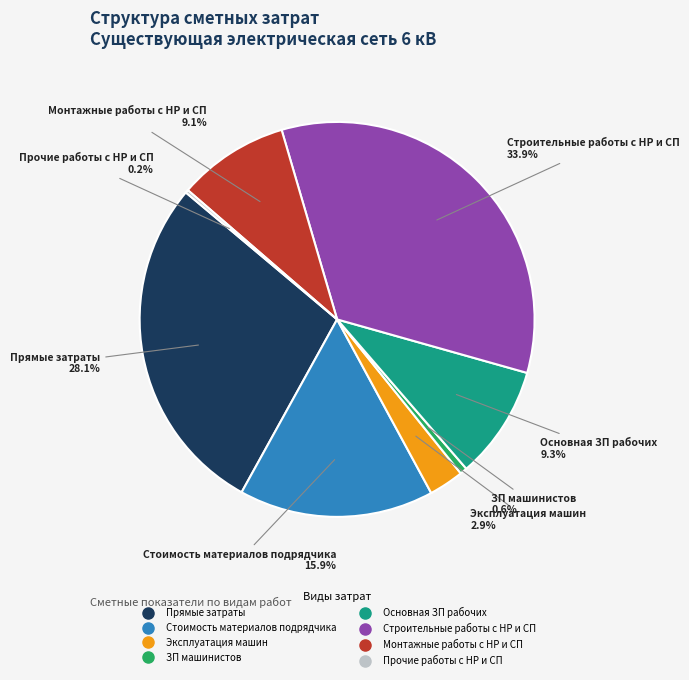

What is the ratio of the value at Прямые затраты to the value at Строительные работы с НР и СП?

0.8